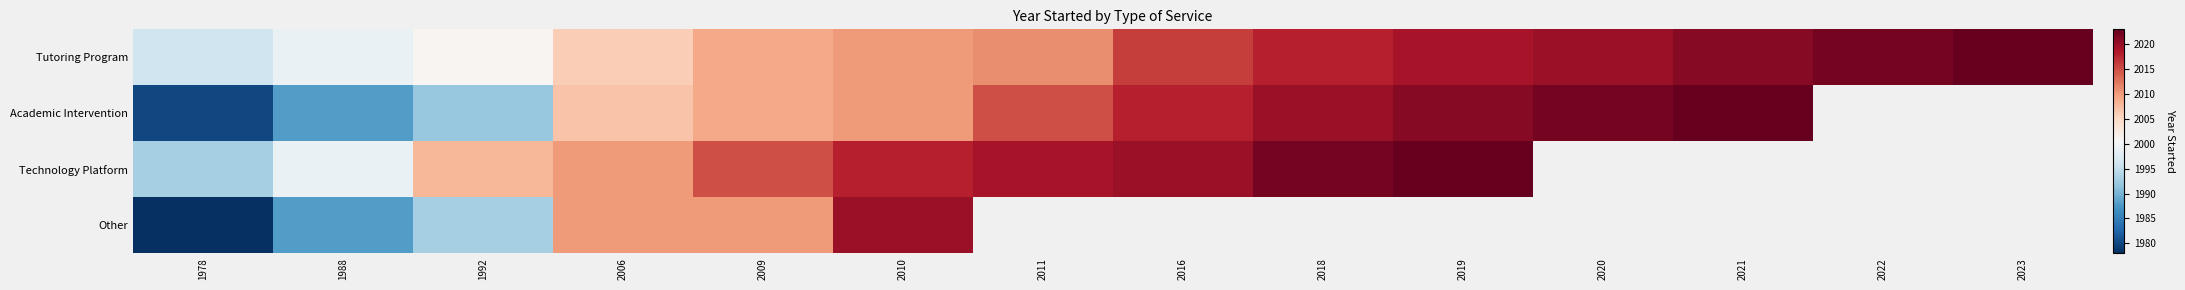

Which series has the largest range (max minus min)?

Academic Intervention